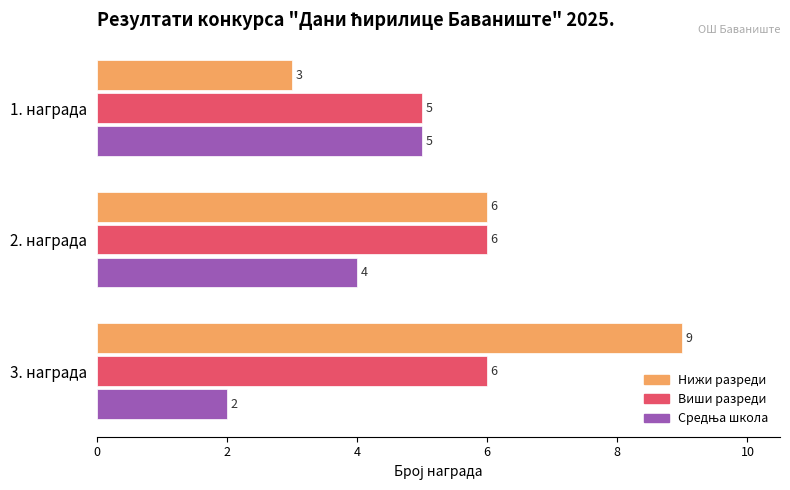

What is the total value across all series at 1. награда?

13